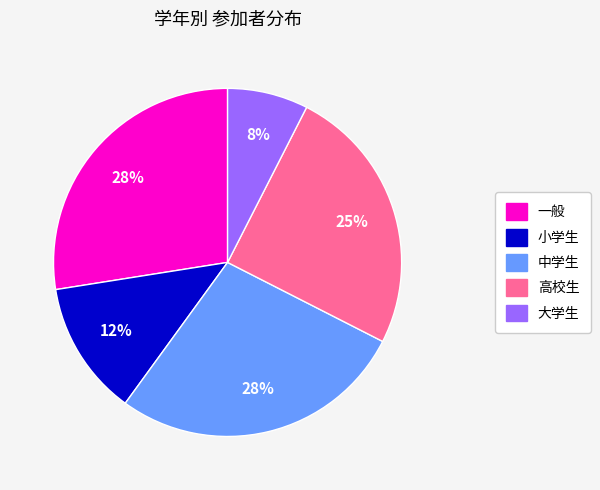

True or false: 中学生 accounts for 27% of the total.

True